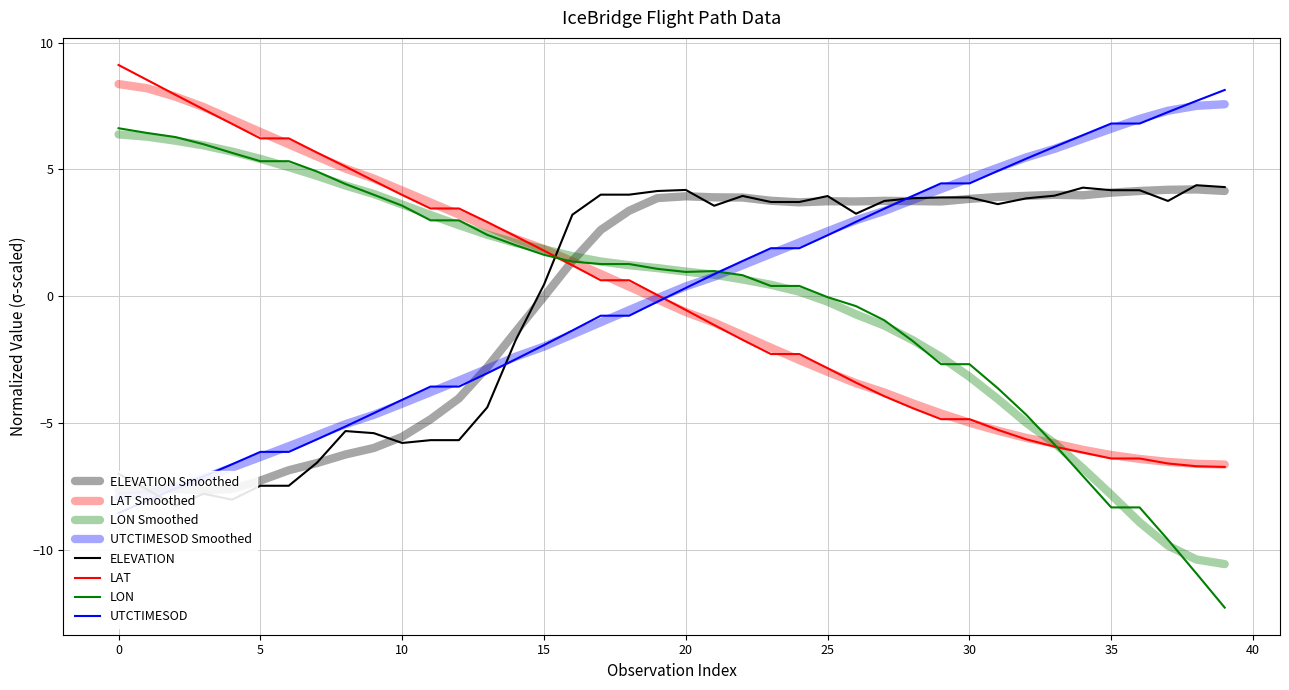

True or false: UTCTIMESOD has a value of -1.4 at 16.

True